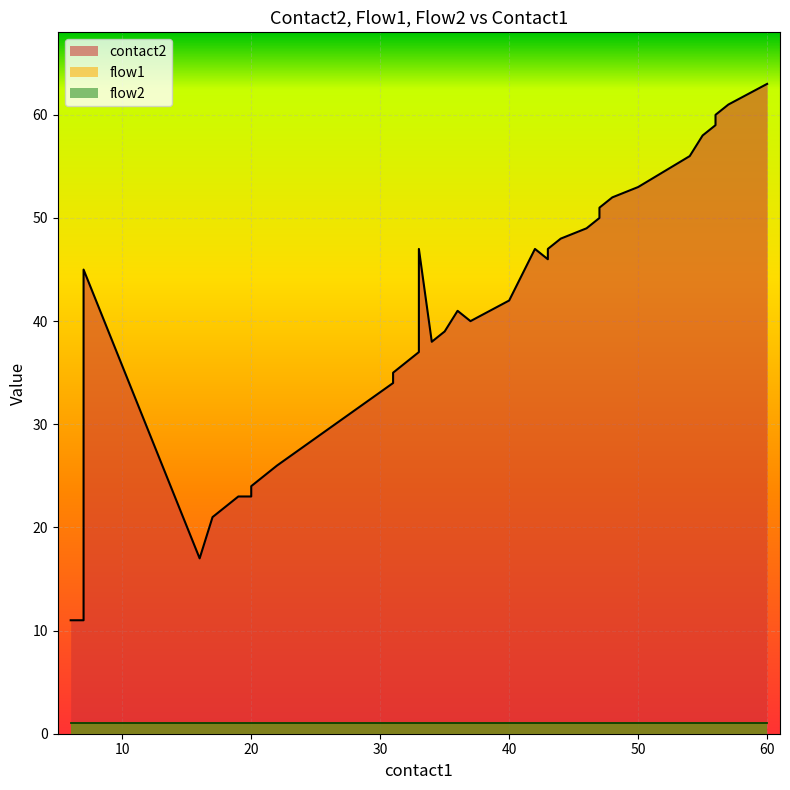

What is the difference between the highest and lowest values at 47?

49